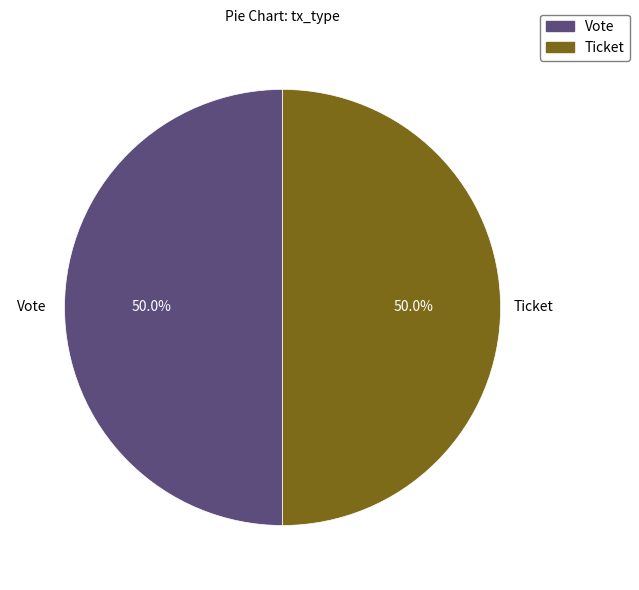

Combined, what portion of the pie is Ticket and Vote?

100.0%